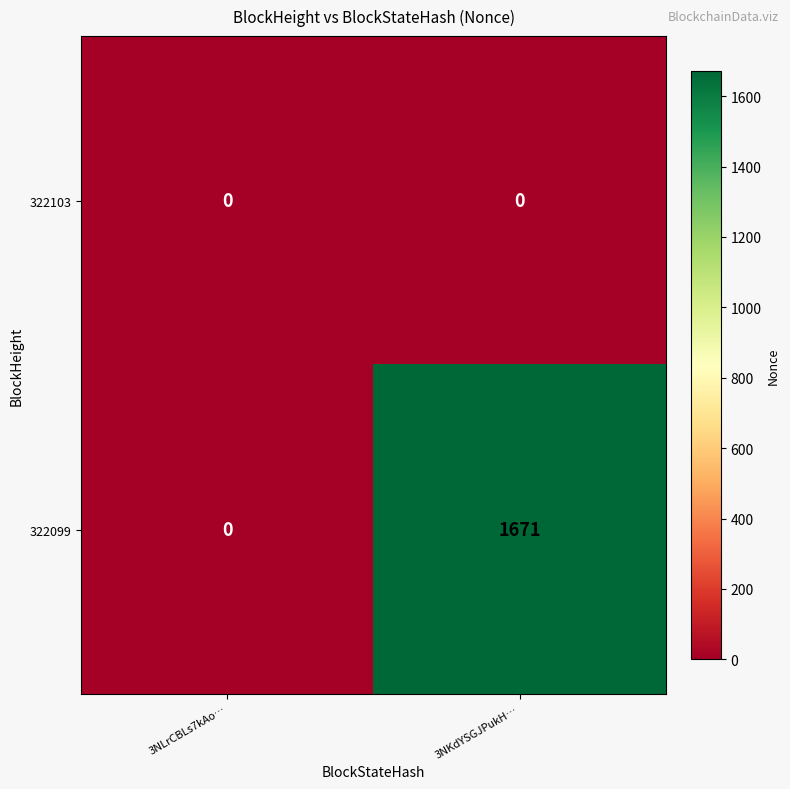

True or false: 322099 has a value of 1671 at 3NKdYSGJPukH….

True